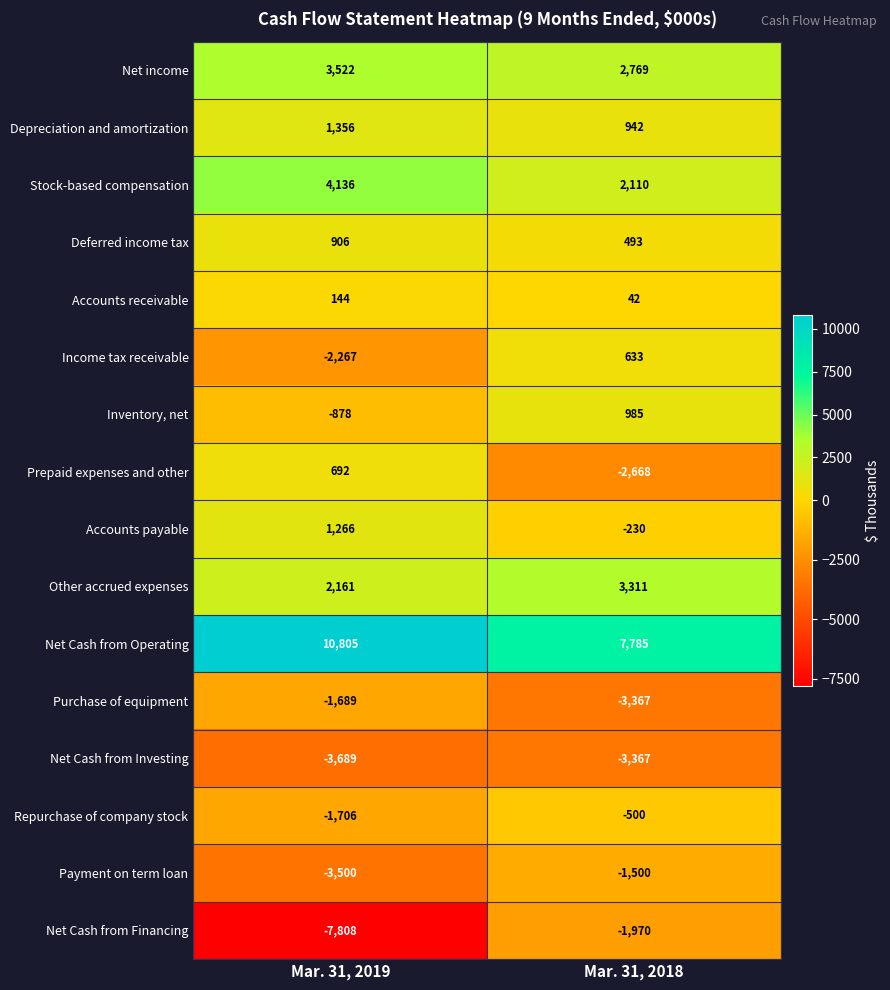

Rank the series by their maximum value, from lowest to highest.

Net Cash from Investing, Net Cash from Financing, Purchase of equipment, Payment on term loan, Repurchase of company stock, Accounts receivable, Income tax receivable, Prepaid expenses and other, Deferred income tax, Inventory, net, Accounts payable, Depreciation and amortization, Other accrued expenses, Net income, Stock-based compensation, Net Cash from Operating